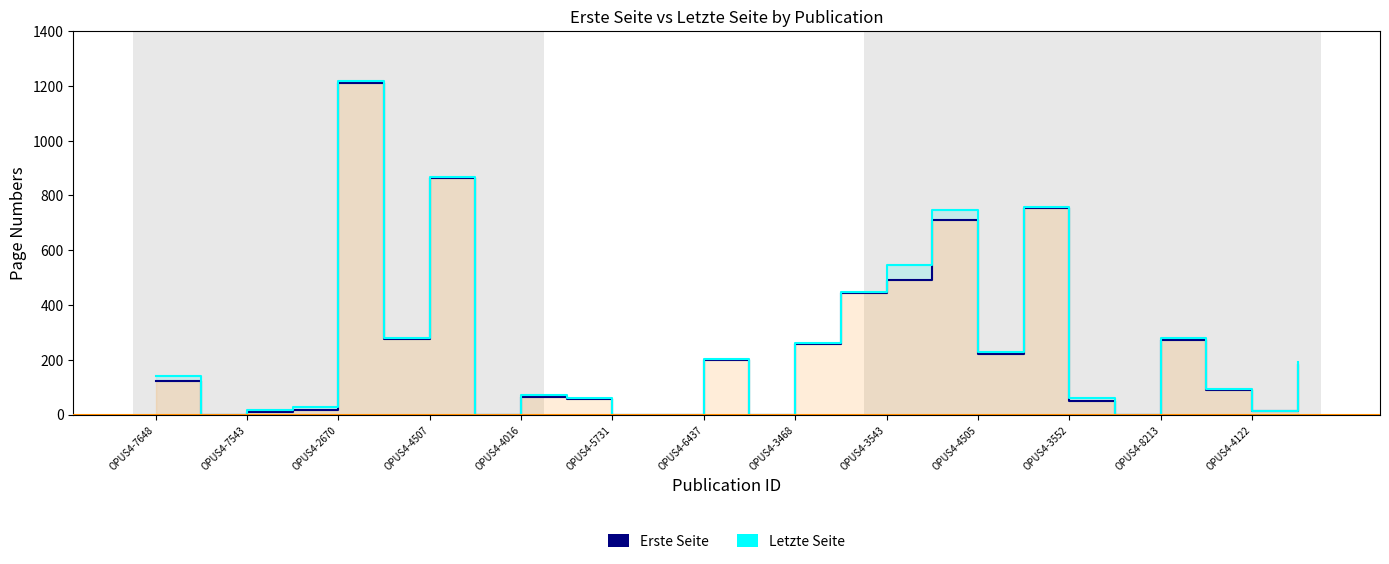

What is the difference between the maximum and minimum values in the Letzte Seite series?

1218